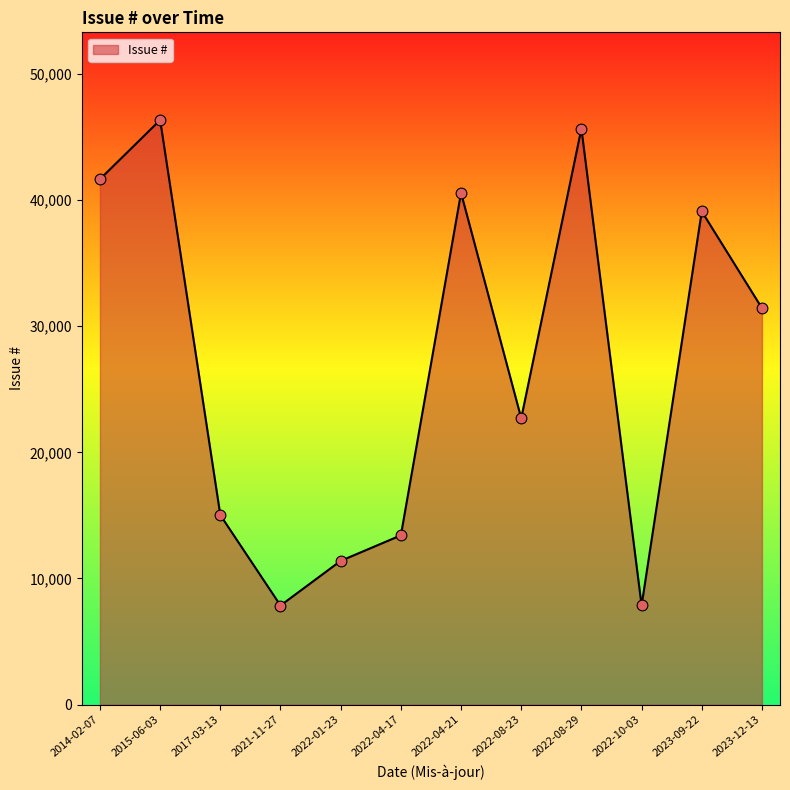

What is the ratio of the value at 2022-04-21 to the value at 2022-04-17?

3.0